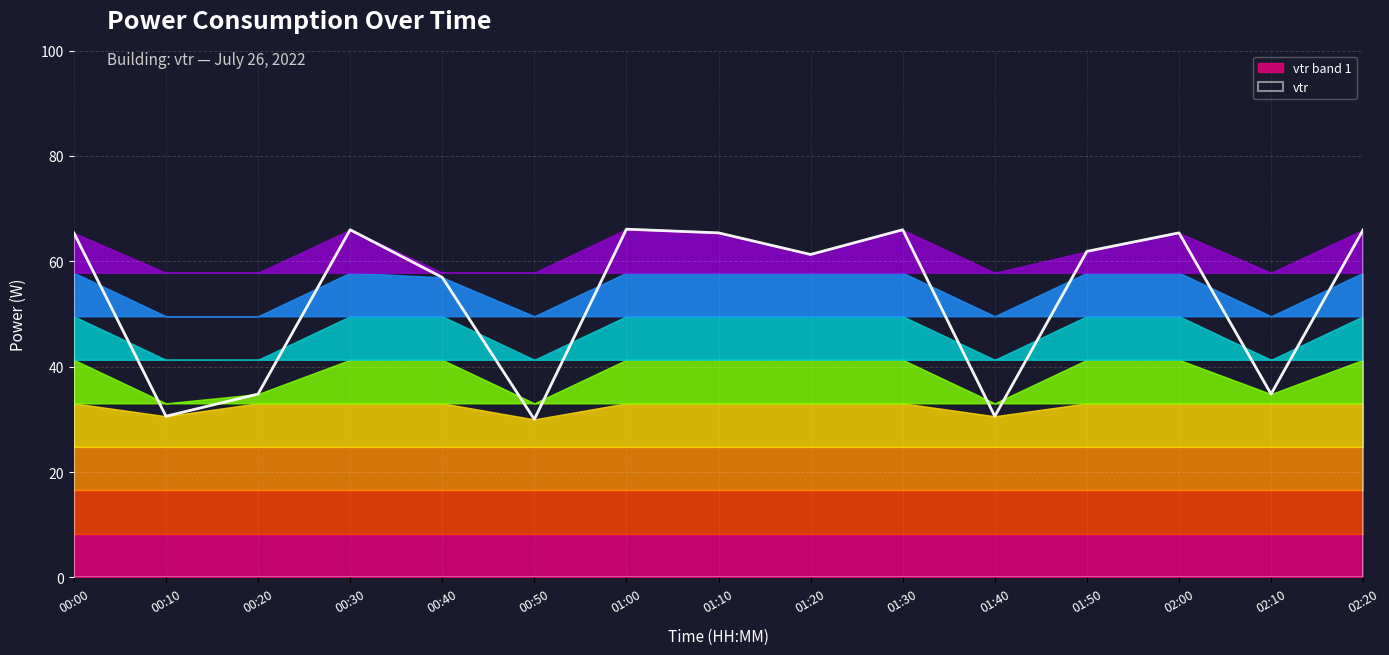

What is the change in value from 01:30 to 01:50?

-4.1